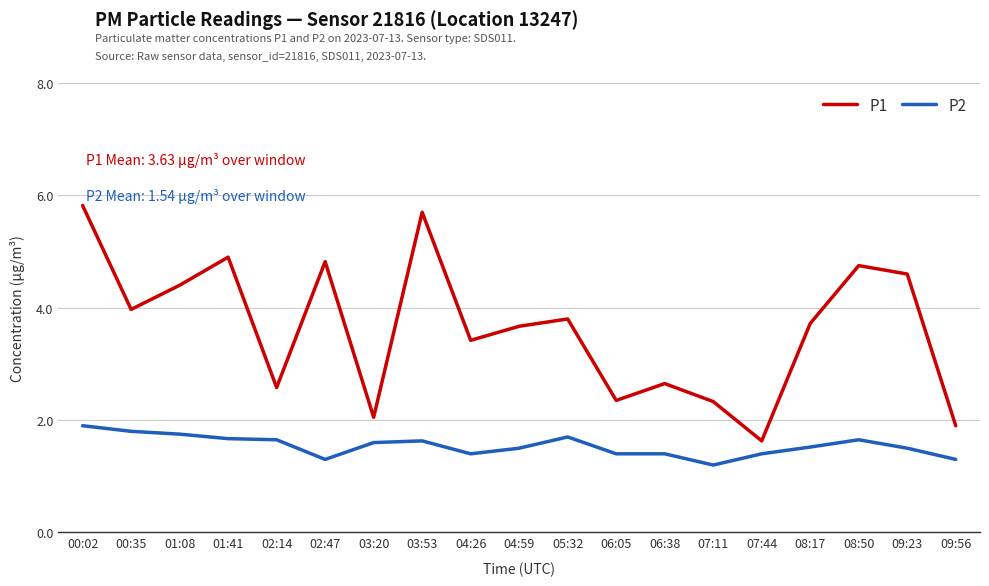

What is the approximate value of P1 at 09:56?

1.9